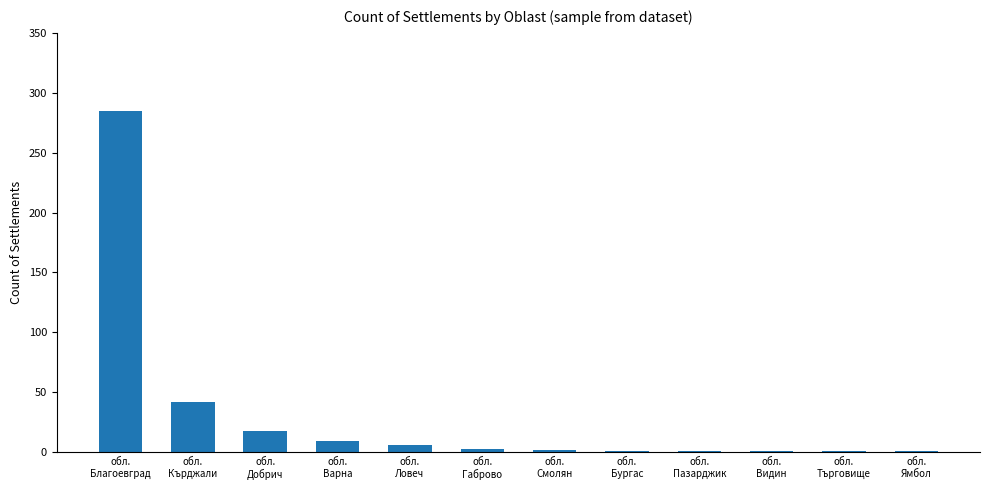

What is the greatest value displayed?

285